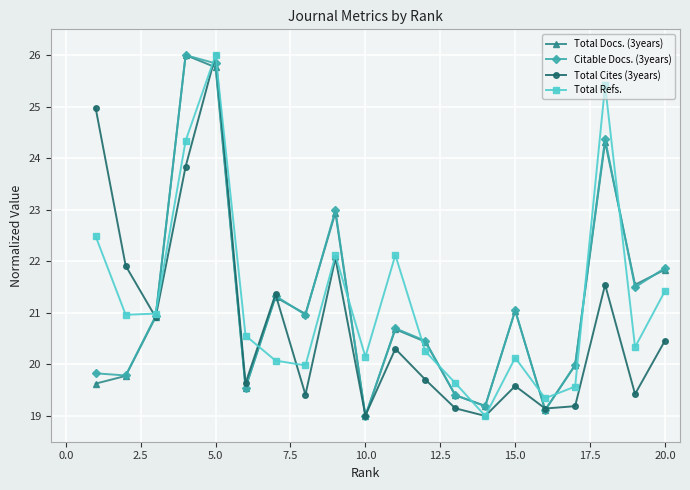

How many interior local peaks does the Citable Docs. (3years) series have?

6